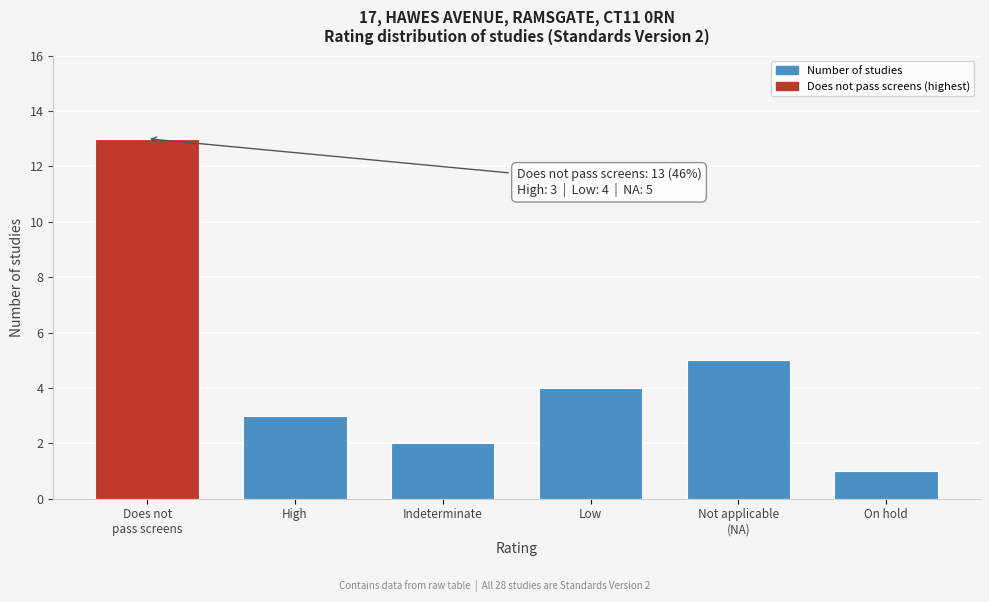

Reading left to right, what are all the values shown in this chart?

13	3	2	4	5	1